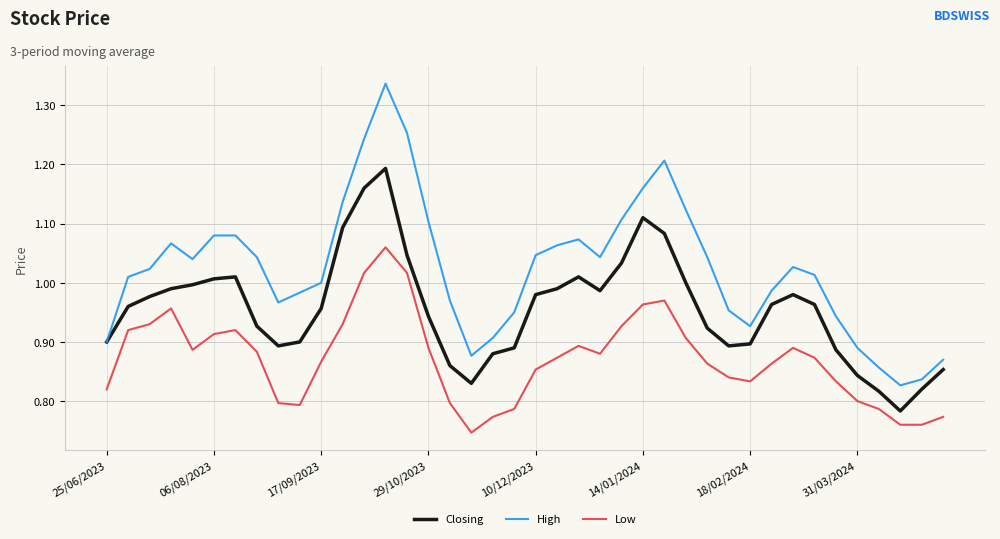

How many series are shown in this chart?

3